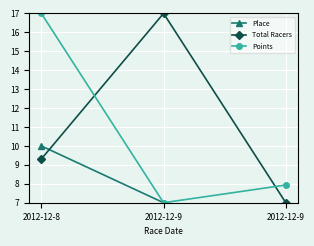

Reading left to right, extract all data points from this chart.

Place: 10.0	7.0	6.0
Total Racers: 9.3	17.0	7.0
Points: 17.0	7.0	7.9